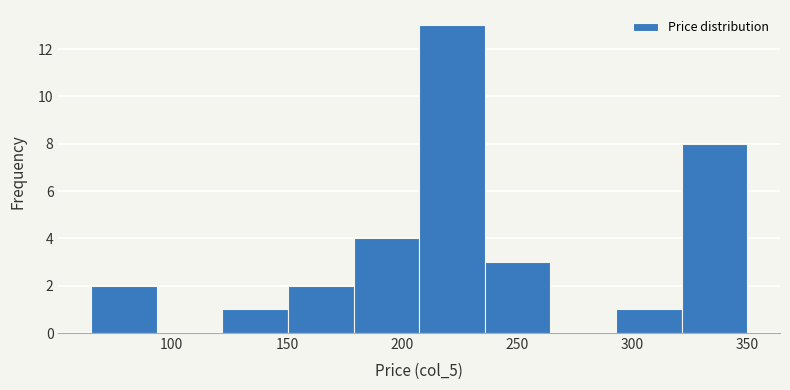

Reading left to right, transcribe this chart: for each bar, give the range it covers on the x-axis and its height. Neither the bar edges nor the heights are printed on the chart, so give them approximately, as read against the axes.

65.0 to 93.5: 2
93.5 to 122.0: 0
122.0 to 150.5: 1
150.5 to 179.0: 2
179.0 to 207.5: 4
207.5 to 236.0: 13
236.0 to 264.5: 3
264.5 to 293.0: 0
293.0 to 321.5: 1
321.5 to 350.0: 8